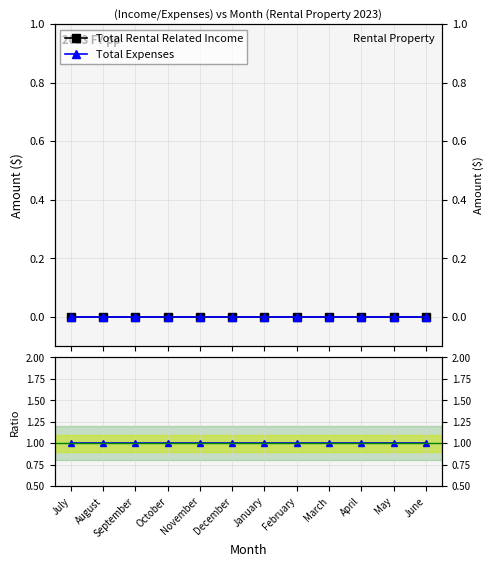

Which series has the largest total across all categories?

Ratio